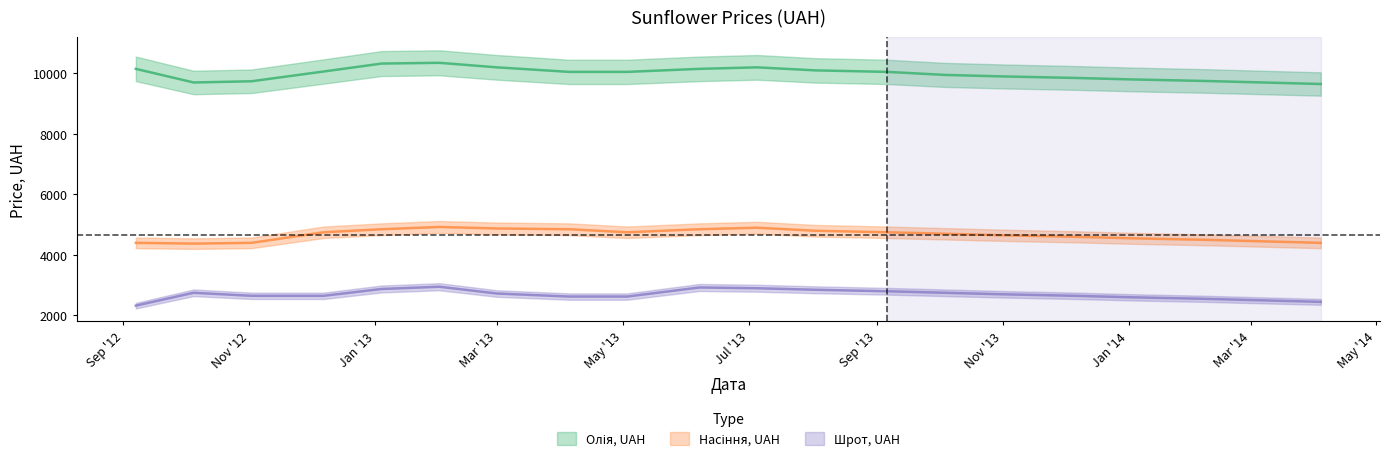

True or false: Шрот, UAH and Олія, UAH intersect in this chart.

False